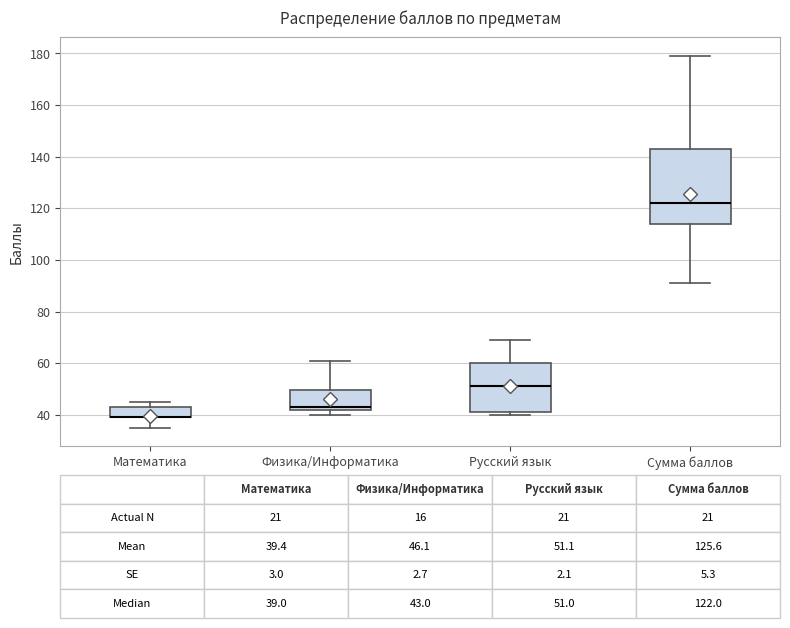

Comparing the boxes themselves (not the whiskers), which one is the tallest?

Сумма баллов